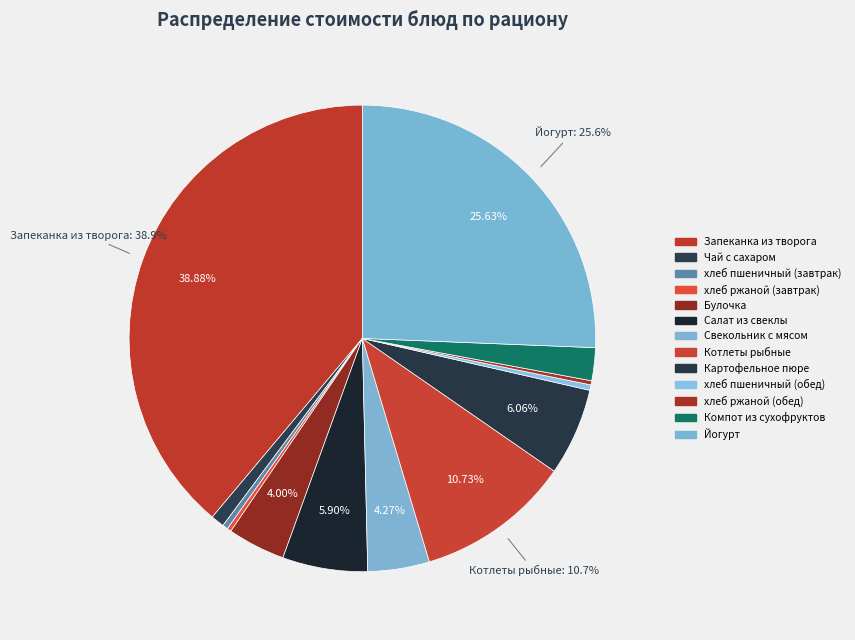

Which category has the biggest portion of the pie?

Запеканка из творога